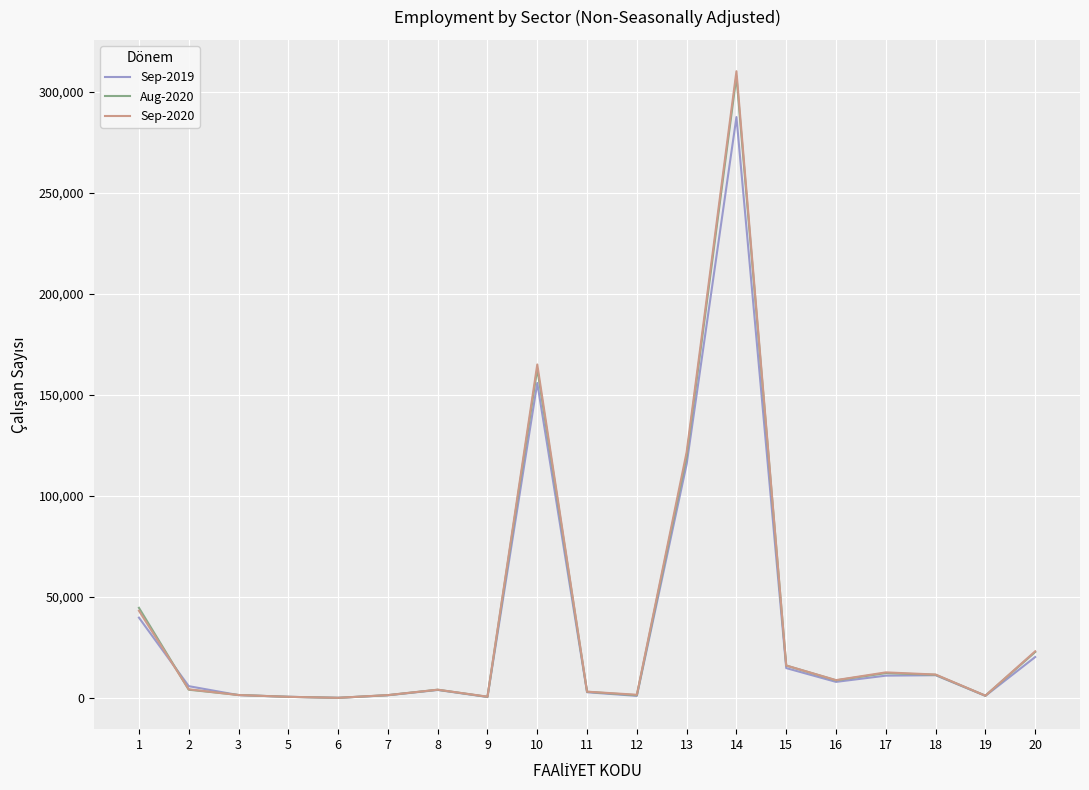

What is the difference between the highest and lowest values at 17?

1615